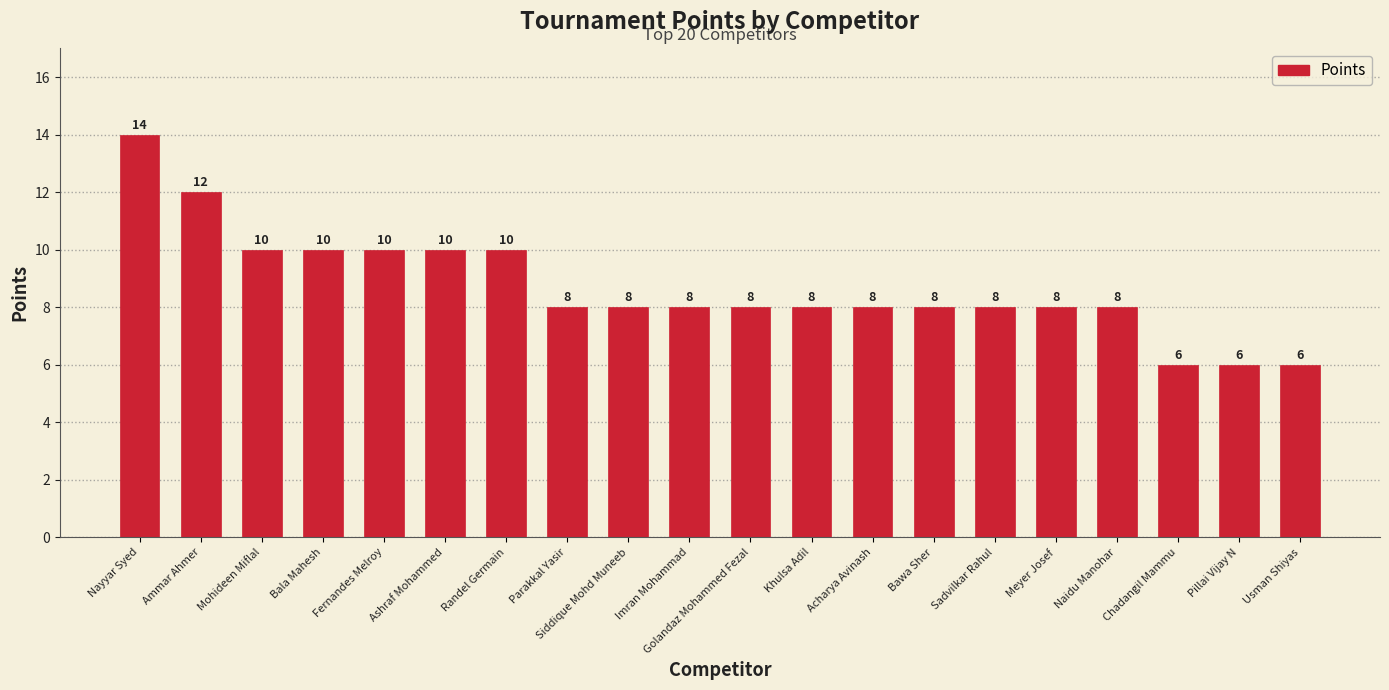

What is the difference between the maximum and minimum values?

8